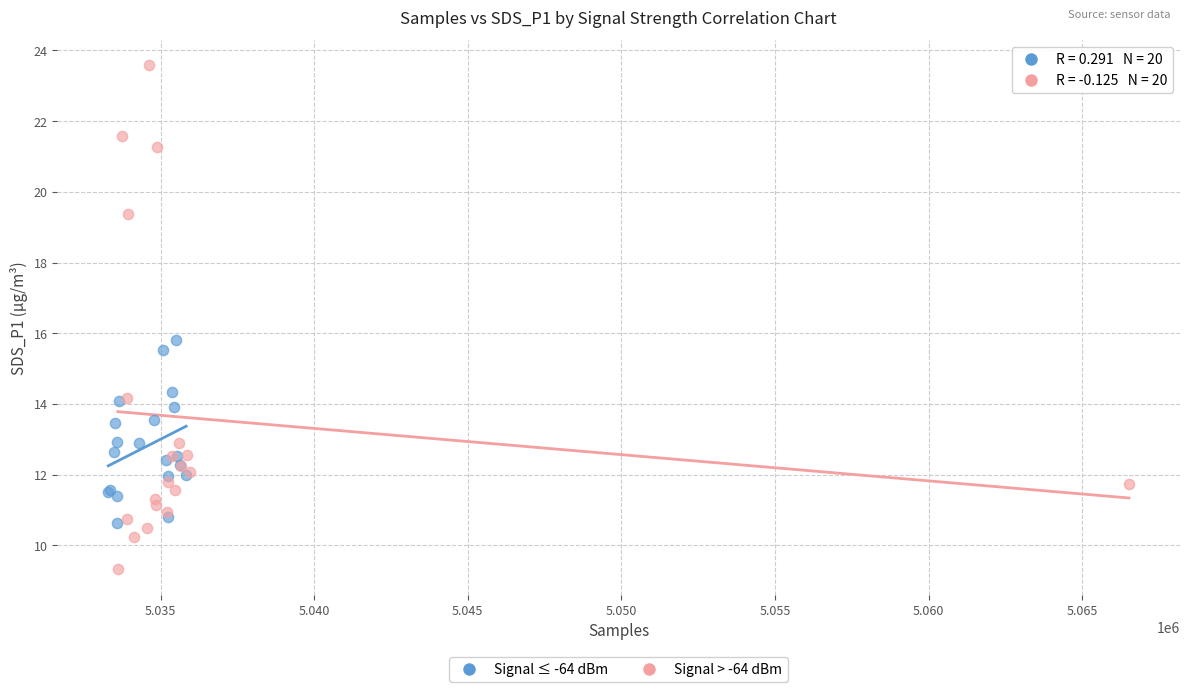

What are all the series names shown in the legend?

Signal ≤ -64 dBm, Signal > -64 dBm